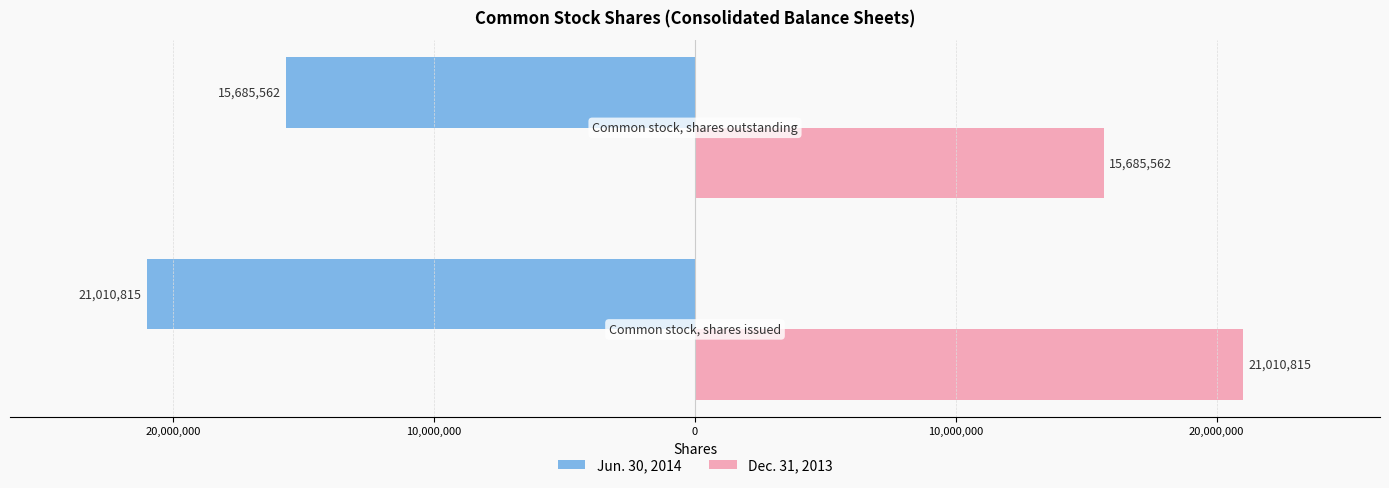

Reading left to right, what are all the values shown in this chart?

Jun. 30, 2014: -21010815	-15685562
Dec. 31, 2013: 21010815	15685562